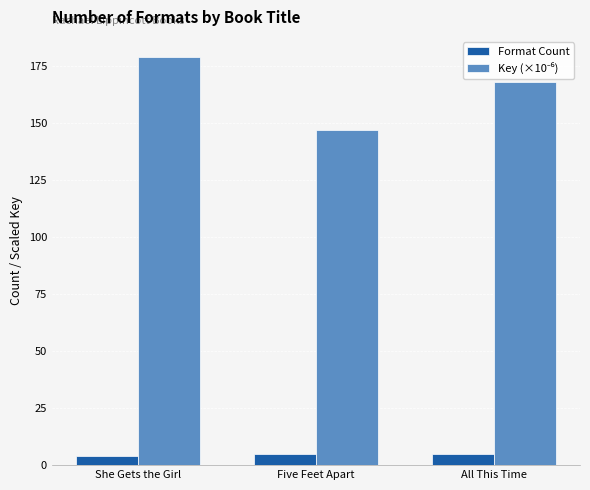

What is the total value across all series at Five Feet Apart?

151.8